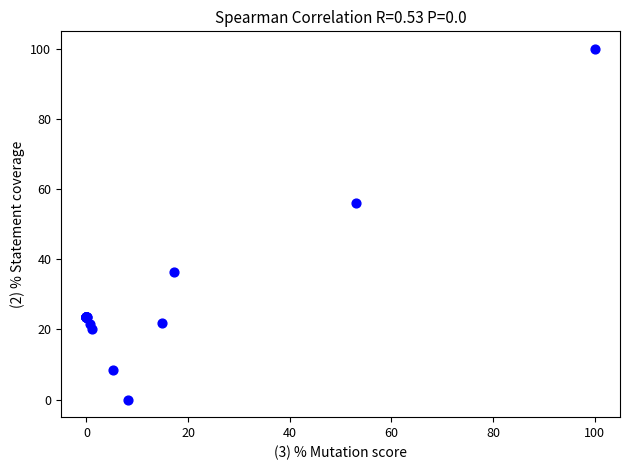

What Y value in the scatter plot is closest to 50?

56.2